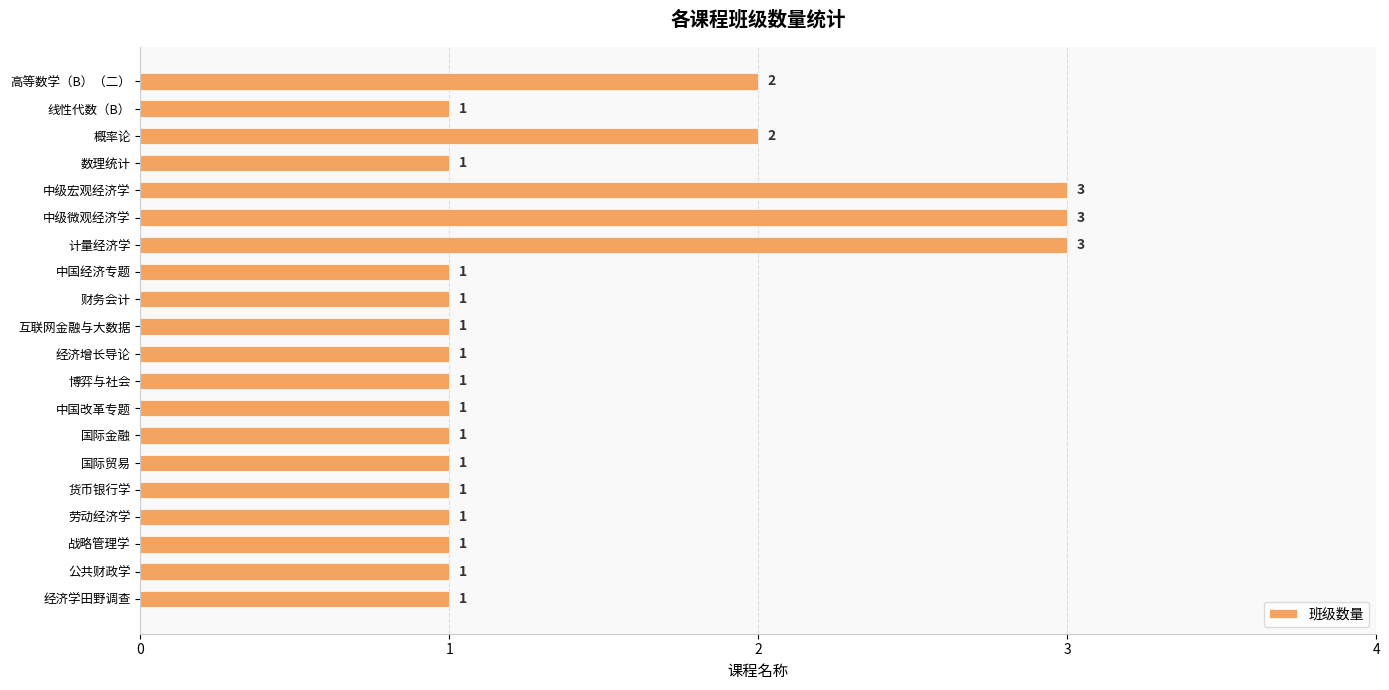

Reading top to bottom, extract all data points from this chart.

高等数学（B）（二）=2	线性代数（B）=1	概率论=2	数理统计=1	中级宏观经济学=3	中级微观经济学=3	计量经济学=3	中国经济专题=1	财务会计=1	互联网金融与大数据=1	经济增长导论=1	博弈与社会=1	中国改革专题=1	国际金融=1	国际贸易=1	货币银行学=1	劳动经济学=1	战略管理学=1	公共财政学=1	经济学田野调查=1